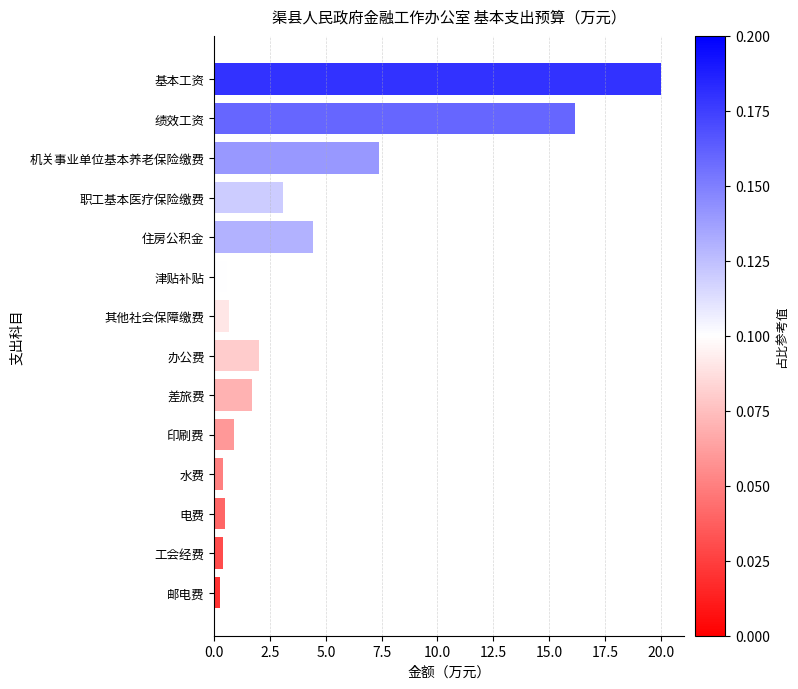

What is the average value?

4.2